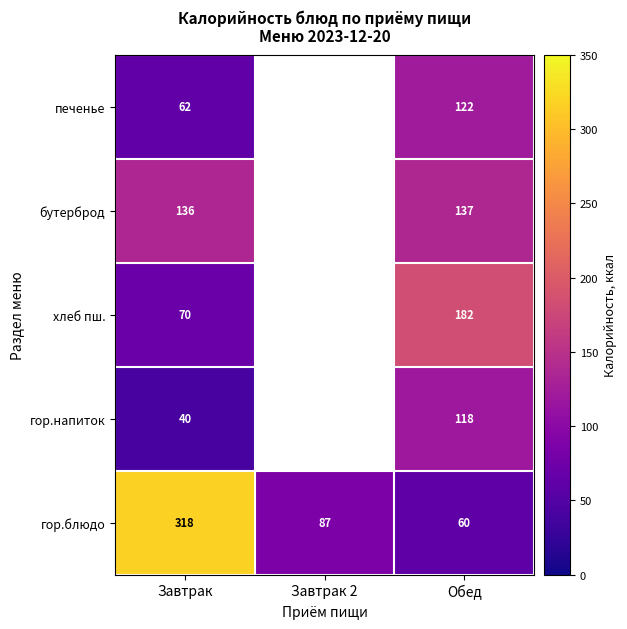

What is the sum of the гор.блюдо values at Обед and Завтрак?

378